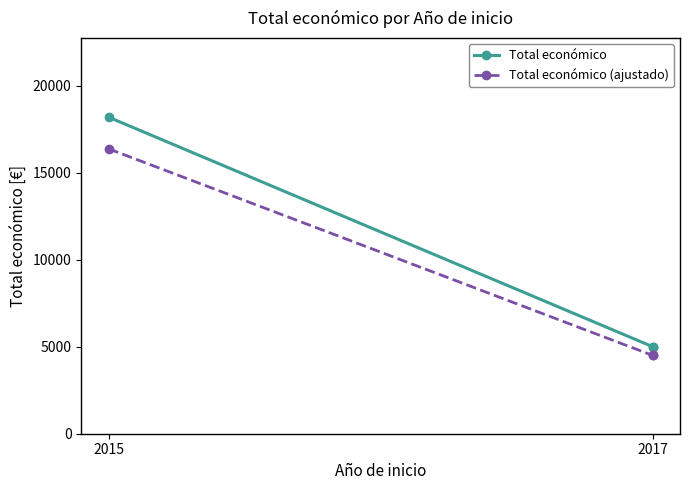

What is the label of the 1st point from the left?

2015